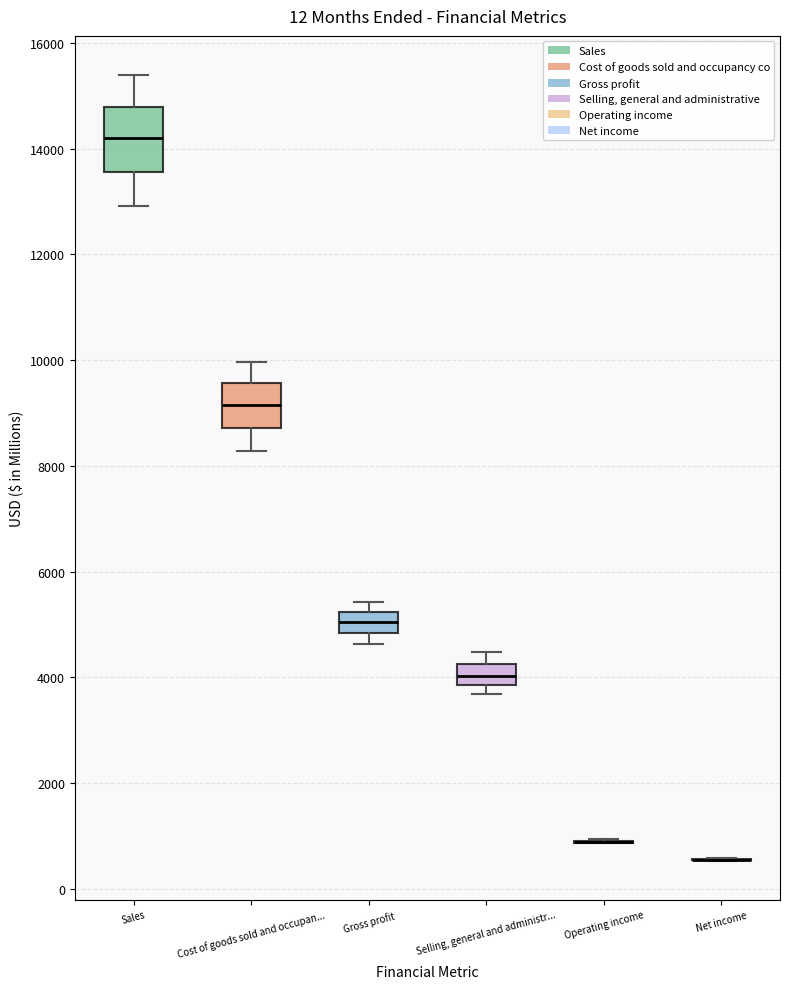

Reading left to right, transcribe this box plot: for each box, give where its median line is, the range the box spans, and where its two whiskers end, as read against the y-axis. The values are not printed on the chart, so give them approximately, as read against the axis.

Sales: median 14200, box 13600 to 14800, whiskers 13000 to 15400
Cost of goods sold and occupan...: median 9200, box 8800 to 9600, whiskers 8200 to 10000
Gross profit: median 5000, box 4800 to 5200, whiskers 4600 to 5400
Selling, general and administr...: median 4000, box 3800 to 4200, whiskers 3600 to 4400
Operating income: box collapsed to a line at 800, whiskers 800 to 1000
Net income: box collapsed to a line at 600, whiskers 600 to 600